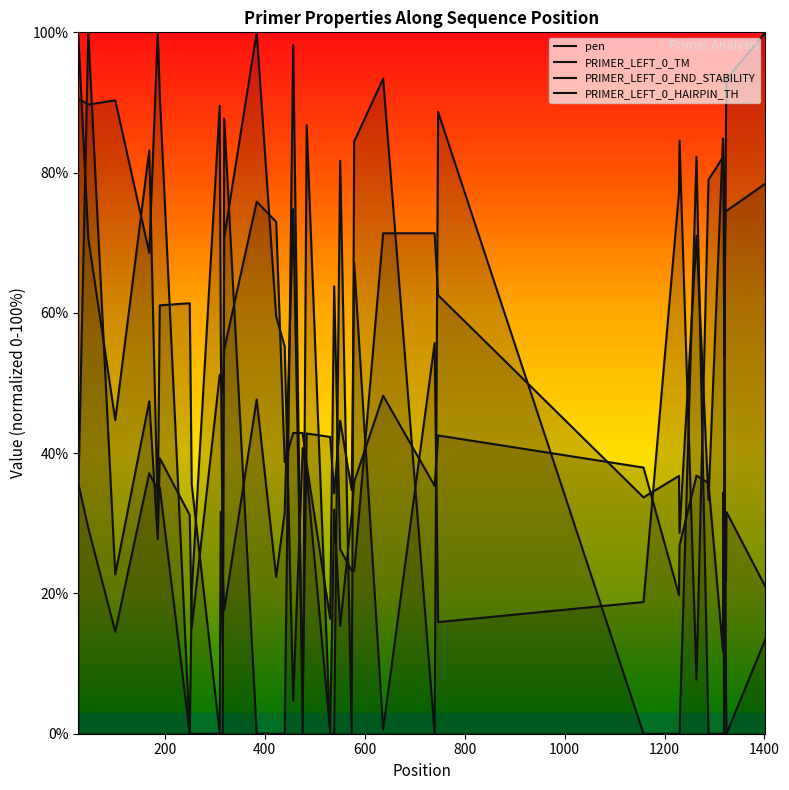

How many interior local valleys does the PRIMER_LEFT_0_TM series have?

13